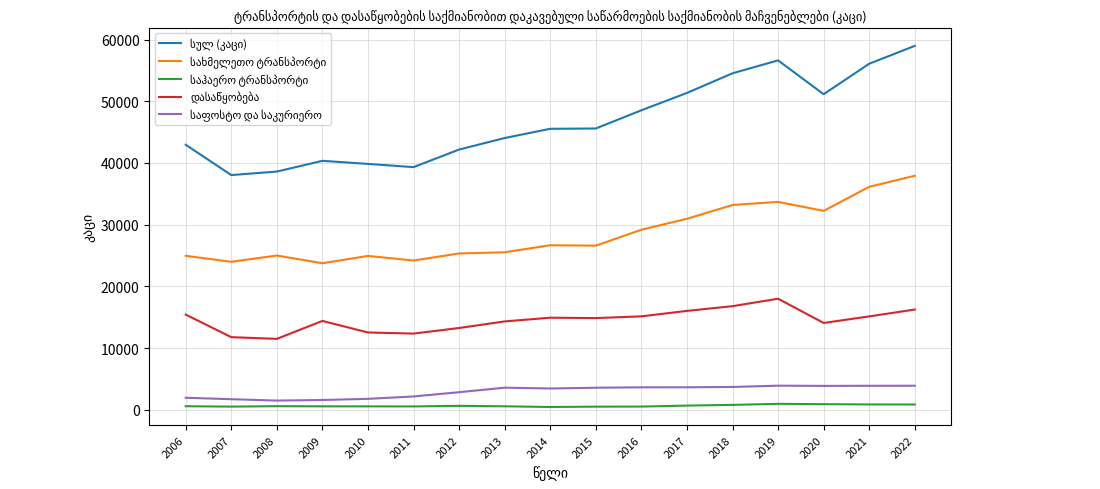

Is the value of დასაწყობება at 2020 greater than the value of სახმელეთო ტრანსპორტი at 2015?

No